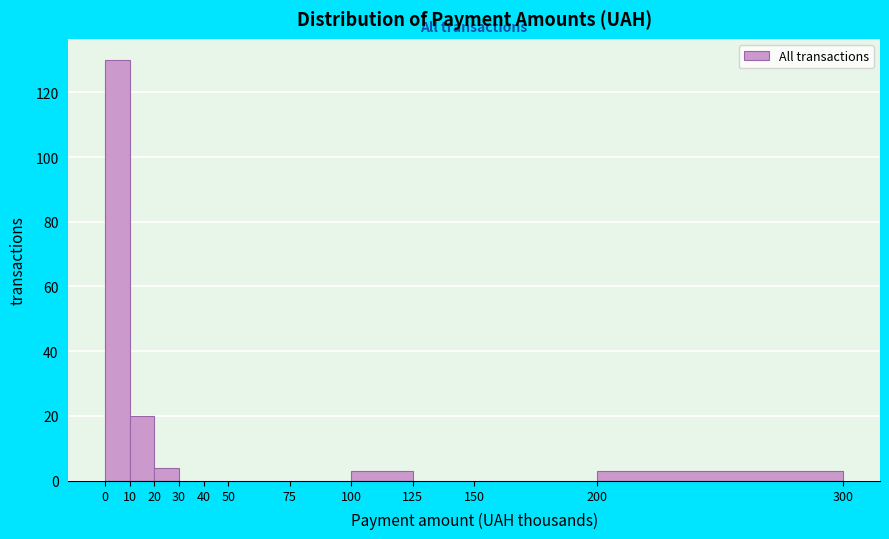

Reading left to right, list every bar in this chart as the range it spans on the x-axis followed by its height. The values are not printed on the chart, so give them approximately, as read against the axis.

0 to 10: 130
10 to 20: 20
20 to 30: 4
30 to 40: 0
40 to 50: 0
50 to 75: 0
75 to 100: 0
100 to 125: 4
125 to 150: 0
150 to 200: 0
200 to 300: 4